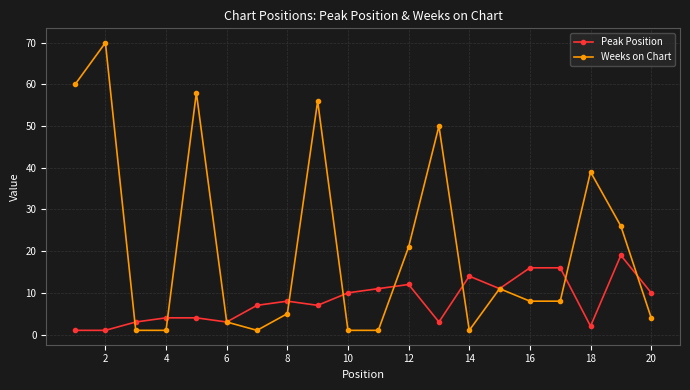

What is the greatest value displayed?

70